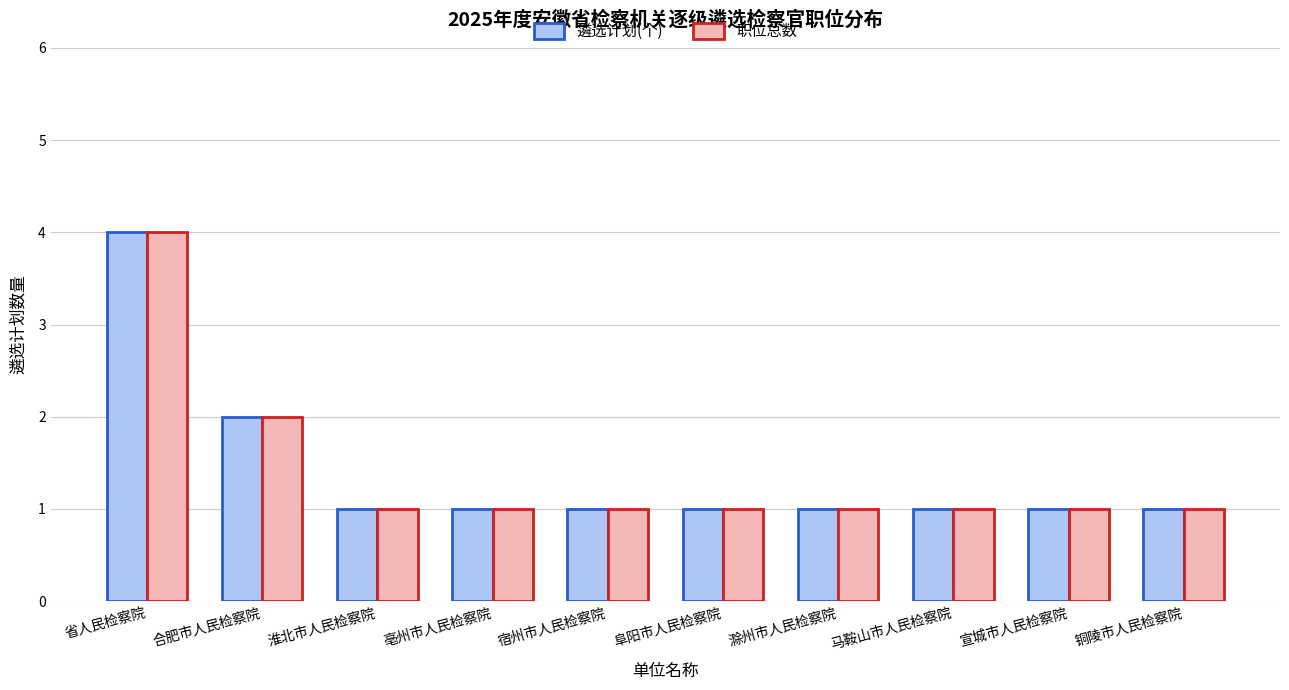

Count the number of categories in the chart.

10